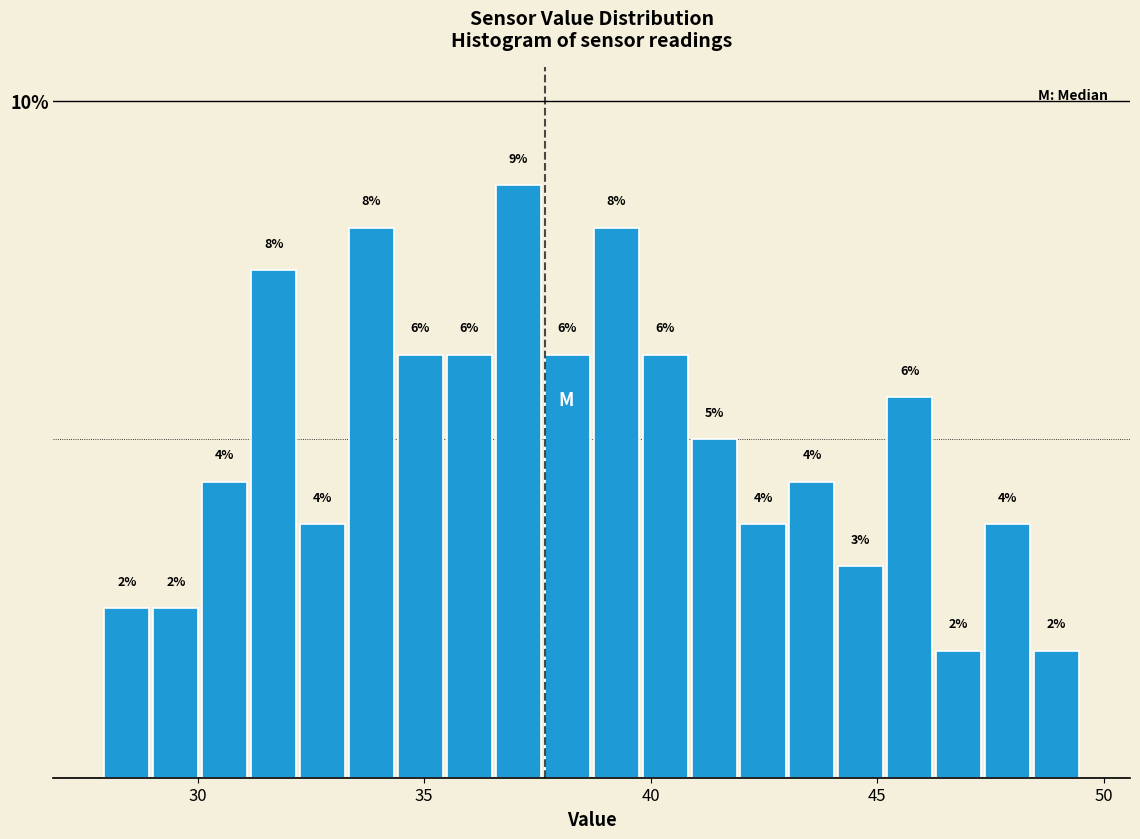

Around what value on the x-axis is the tallest bar? Give the approximate position of its centre, as read against the axis.

37.0